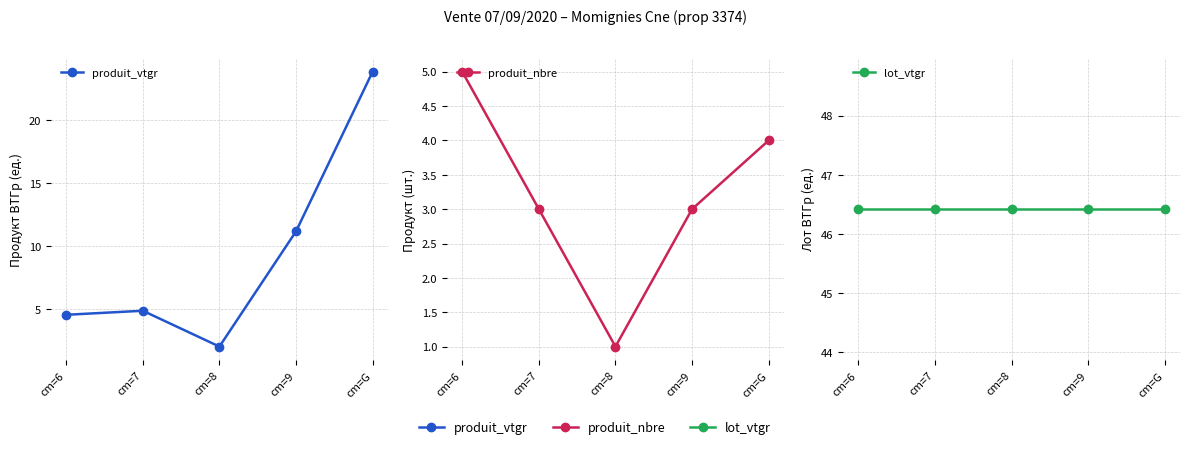

How many interior local peaks does the produit_vtgr series have?

1